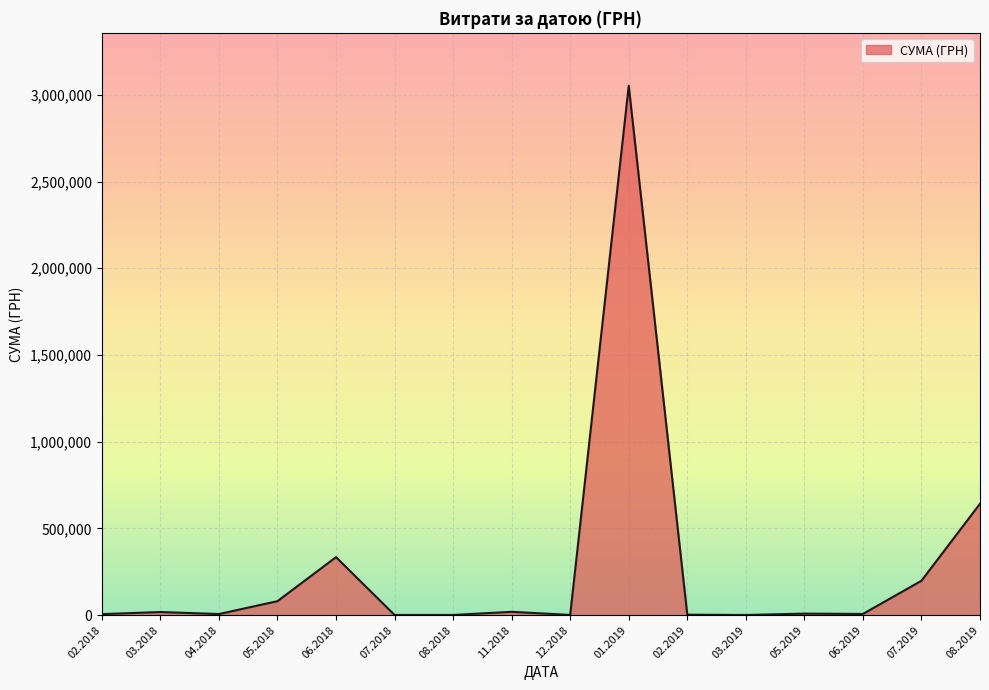

What is the ratio of the value at 01.2019 to the value at 08.2019?

4.7